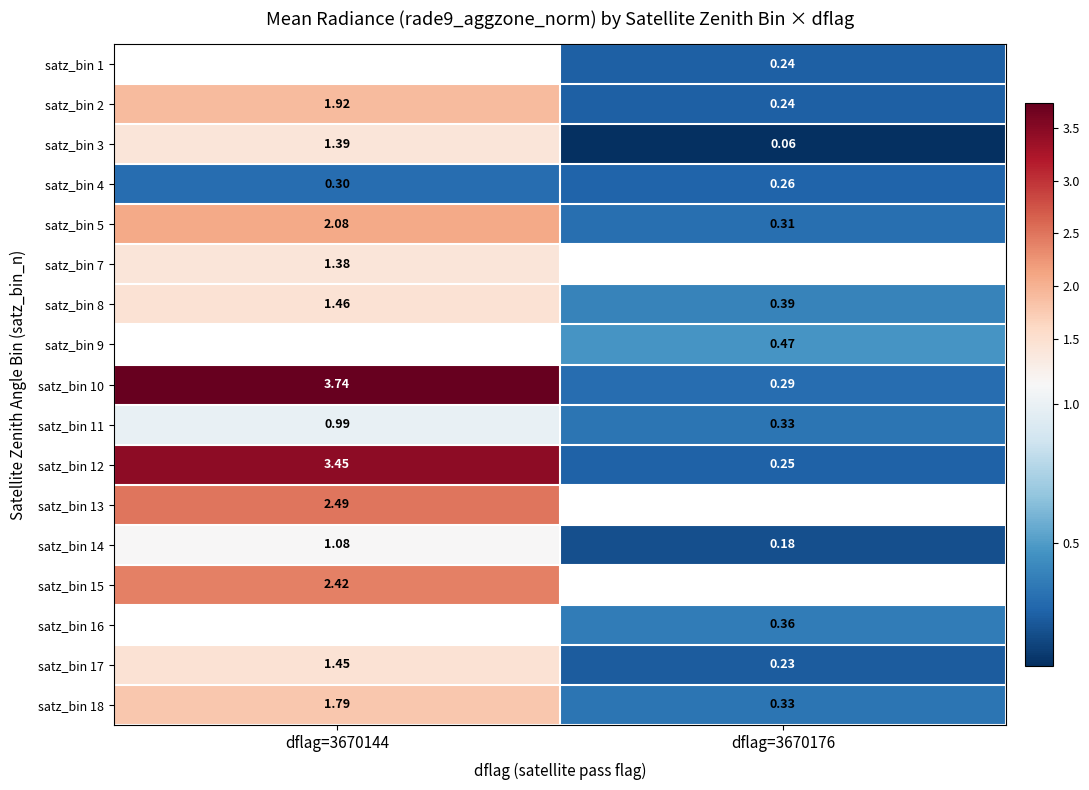

Is the value of satz_bin 1 at dflag=3670176 greater than the value of satz_bin 10 at dflag=3670144?

No